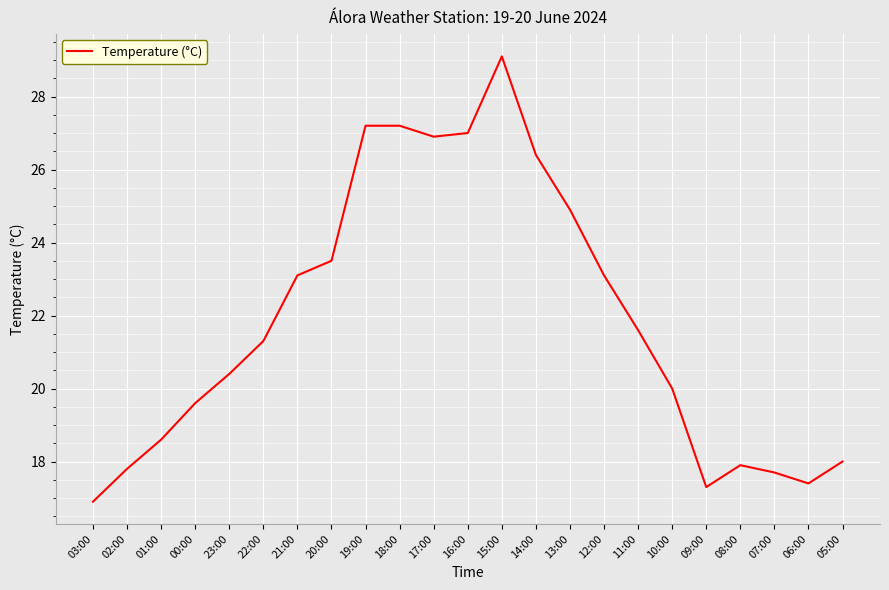

Reading right to left, transcribe all the data shown in this chart.

18.0	17.4	17.7	17.9	17.3	20.0	21.6	23.1	24.9	26.4	29.1	27.0	26.9	27.2	27.2	23.5	23.1	21.3	20.4	19.6	18.6	17.8	16.9